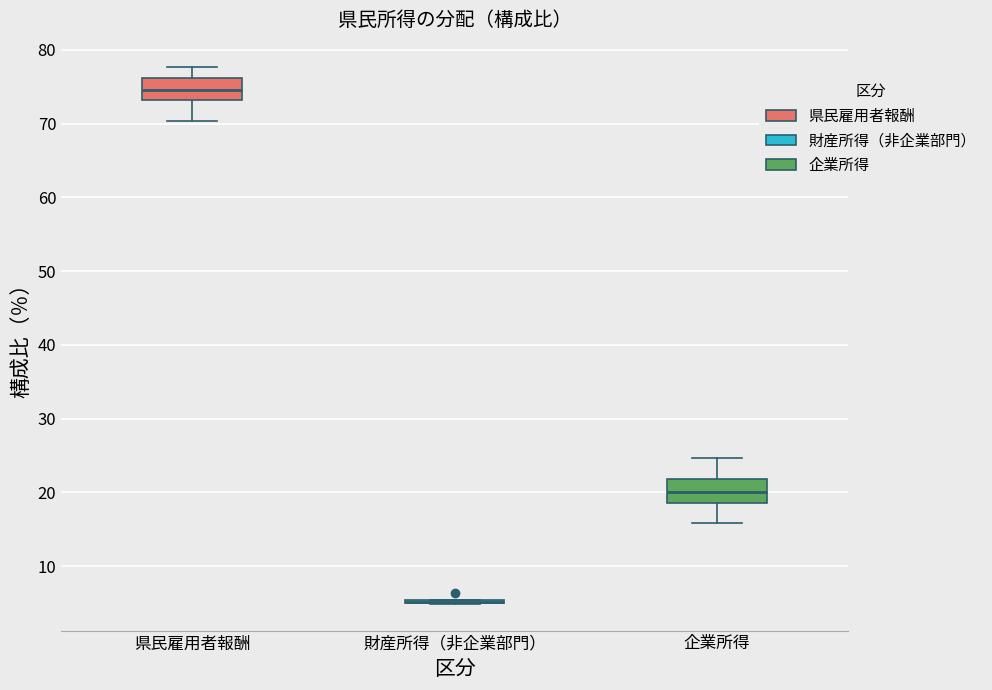

Where does the lower whisker of the box for 企業所得 end on the y-axis? The values are not printed on the chart, so give them approximately, as read against the axis.

16